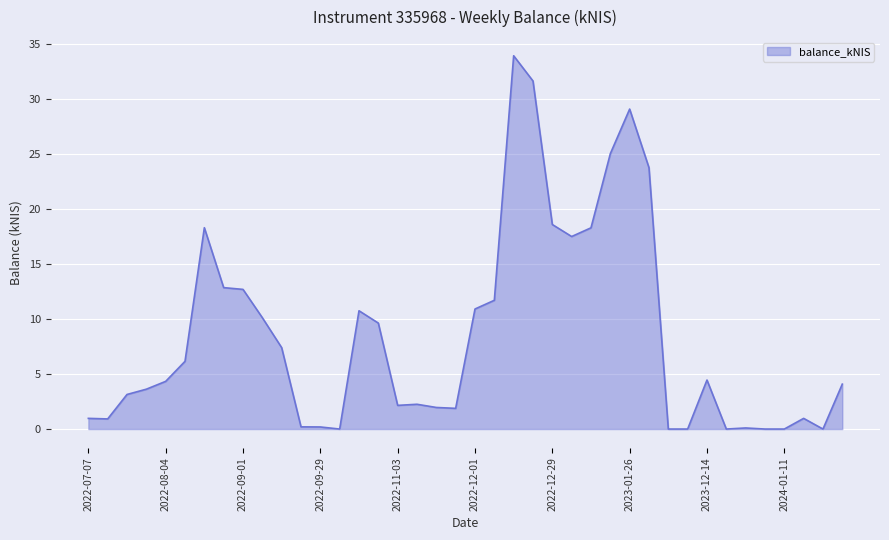

What is the difference between the maximum and minimum values?

33.9